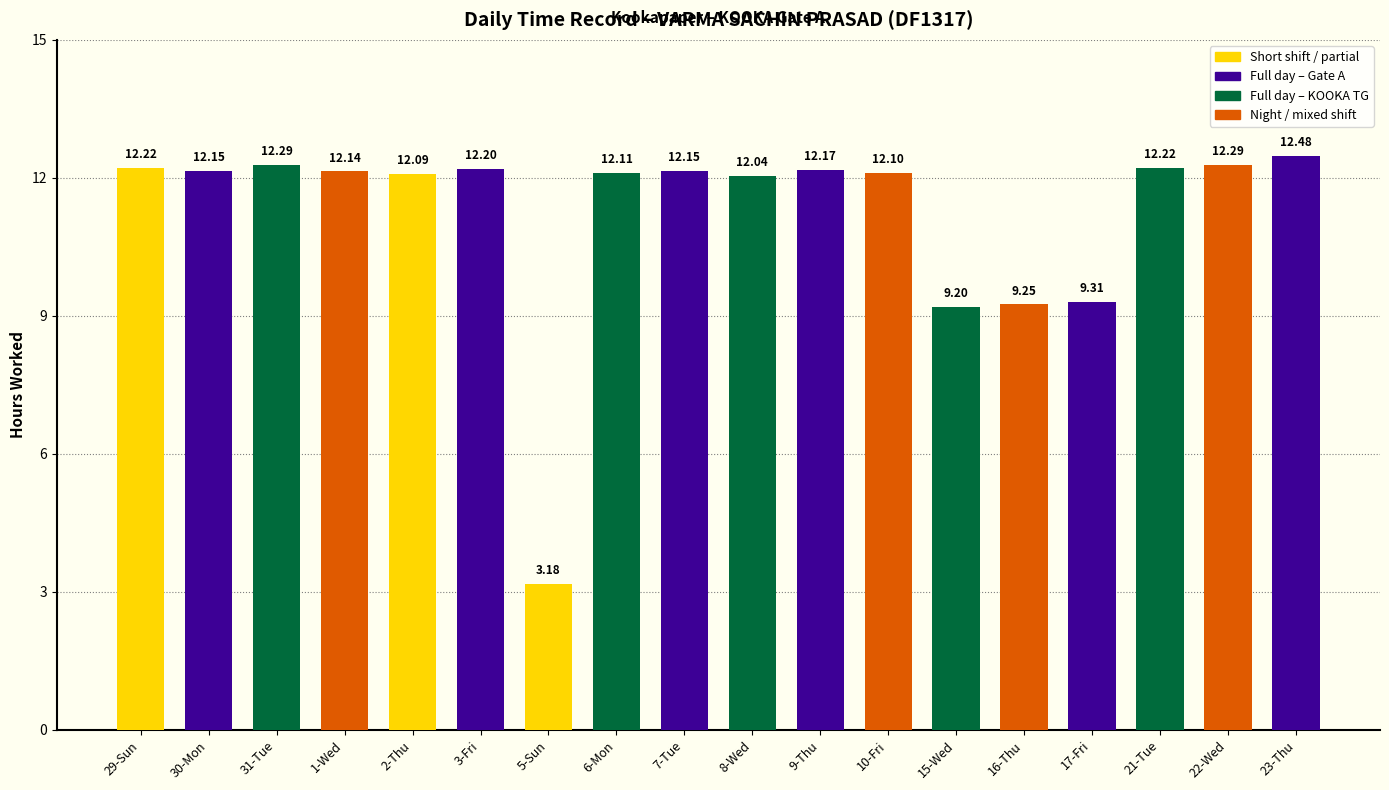

Is it true that the value at 1-Wed is 12.1?

True